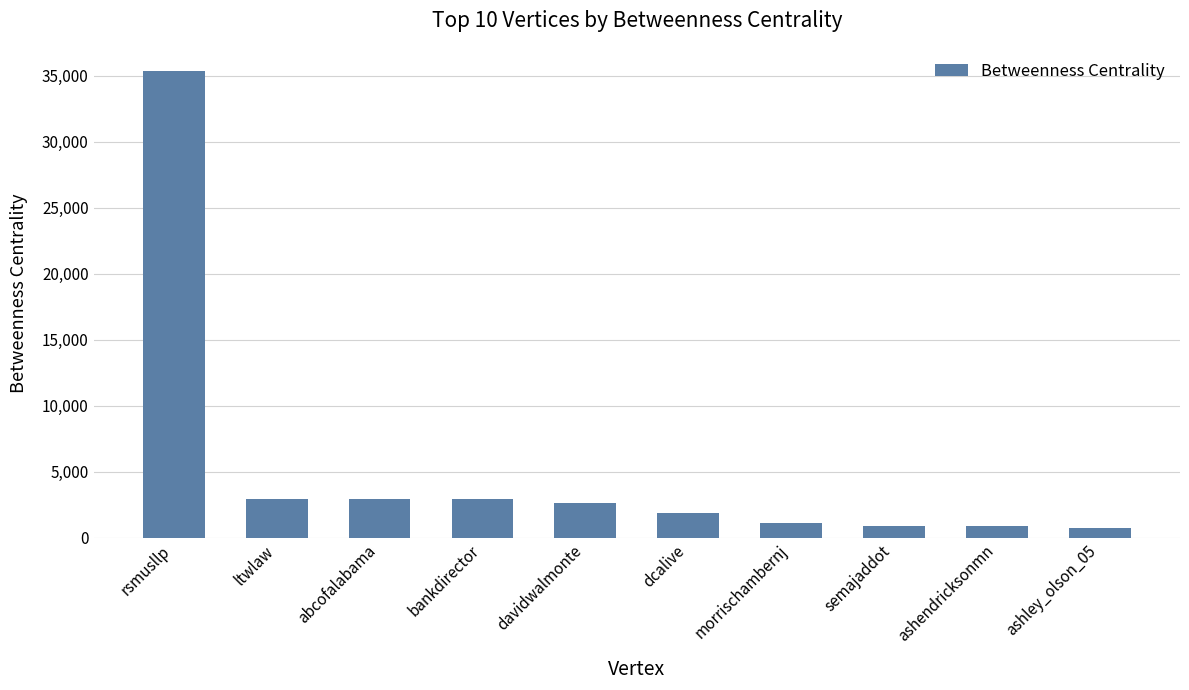

The chart shows a value of 881.0 at semajaddot. True or false?

True